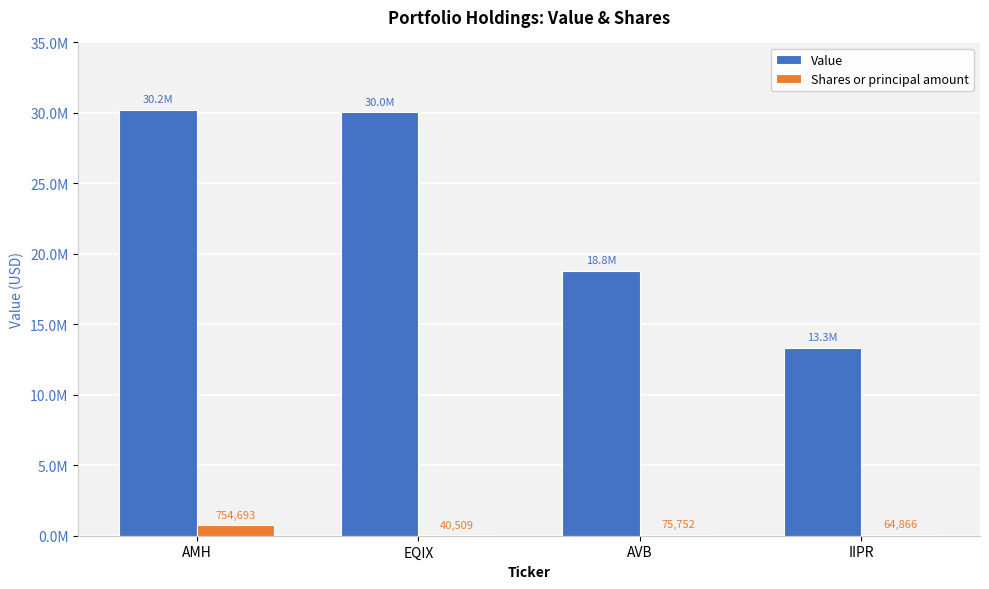

Are the bars grouped side by side (vs. stacked)?

Yes